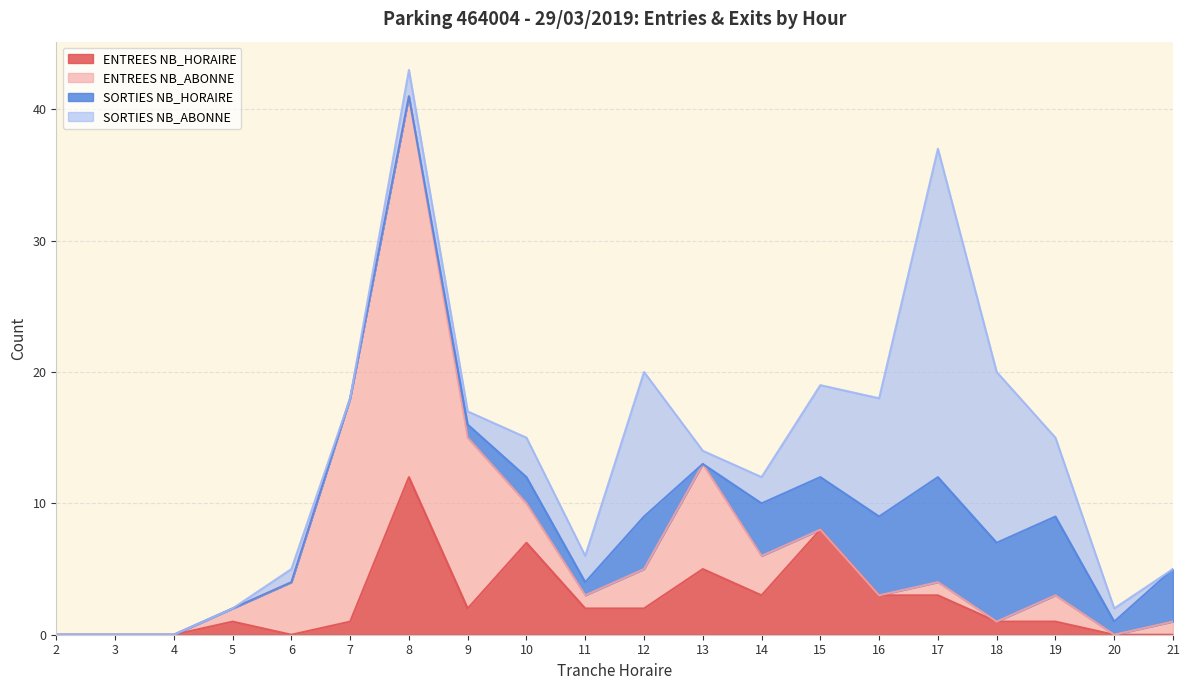

What is the total value across all series at 20?

2